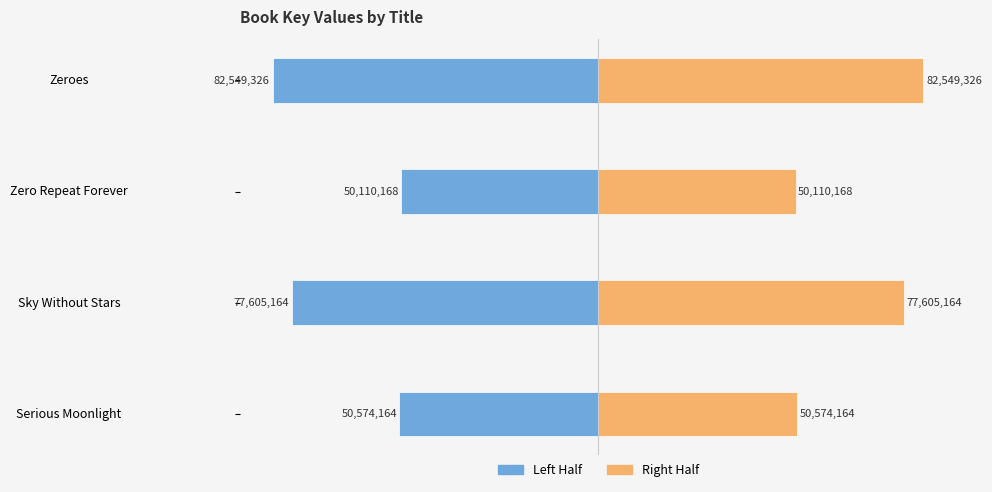

What is the average value of the Right Half series?

65209705.4